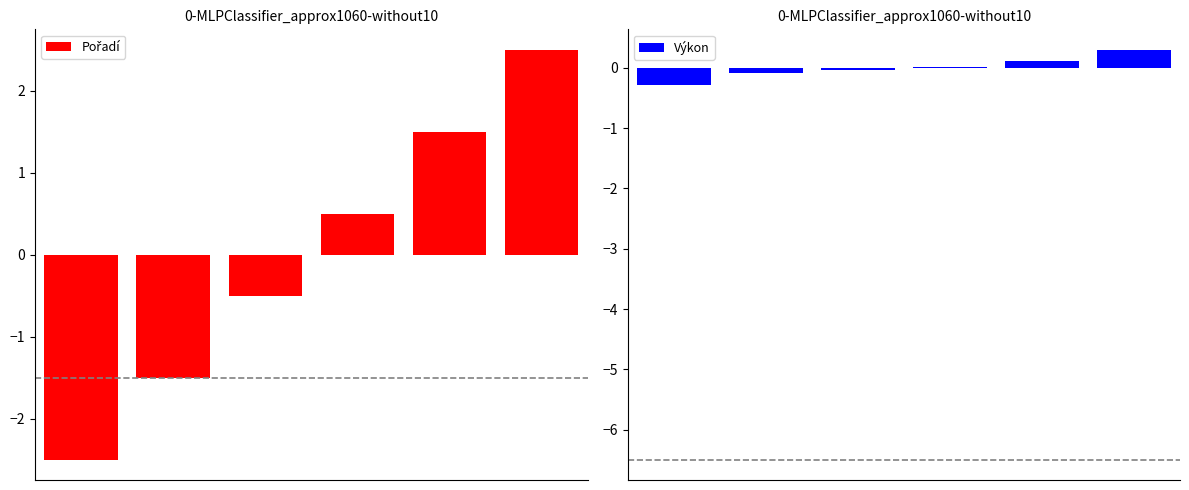

The Pořadí series shows 1.5 at 4. True or false?

True